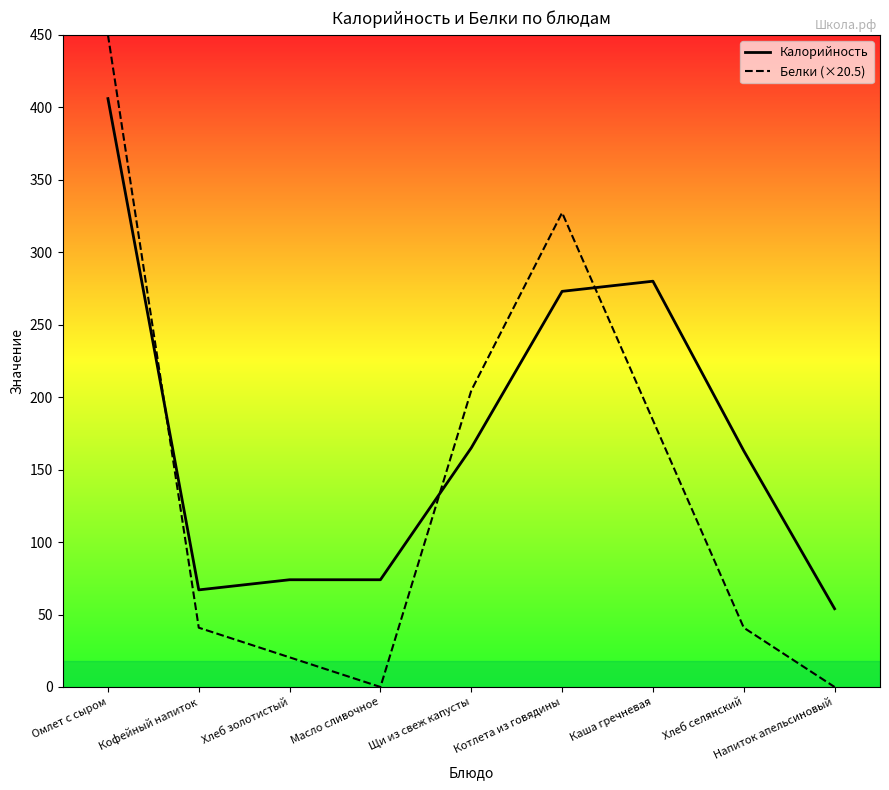

Where is Белки (×20.5) nearest to the value 225?

Щи из свеж капусты